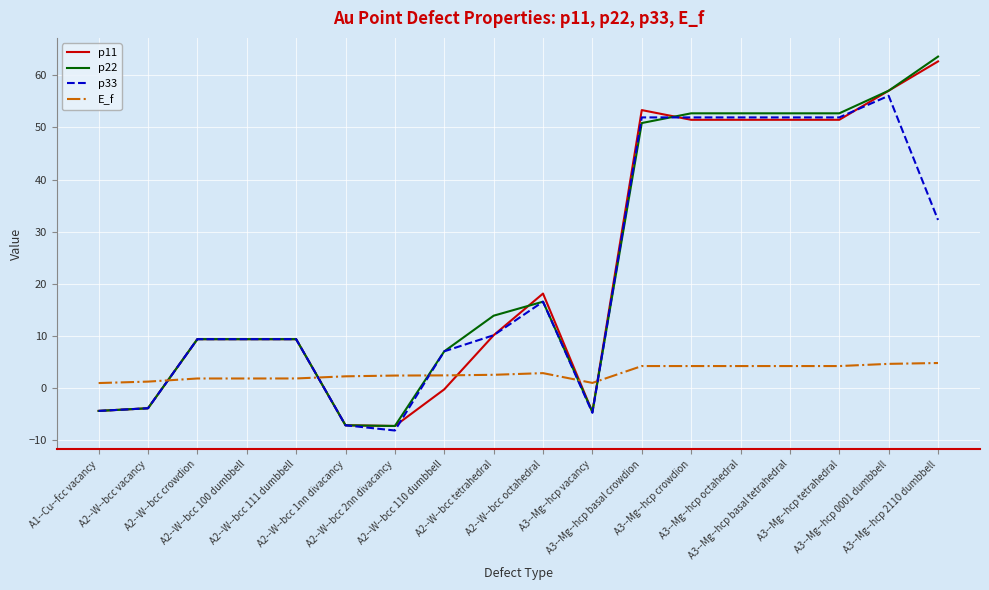

What is the difference between the p33 values at A3--Mg--hcp 2110 dumbbell and A3--Mg--hcp vacancy?

37.0